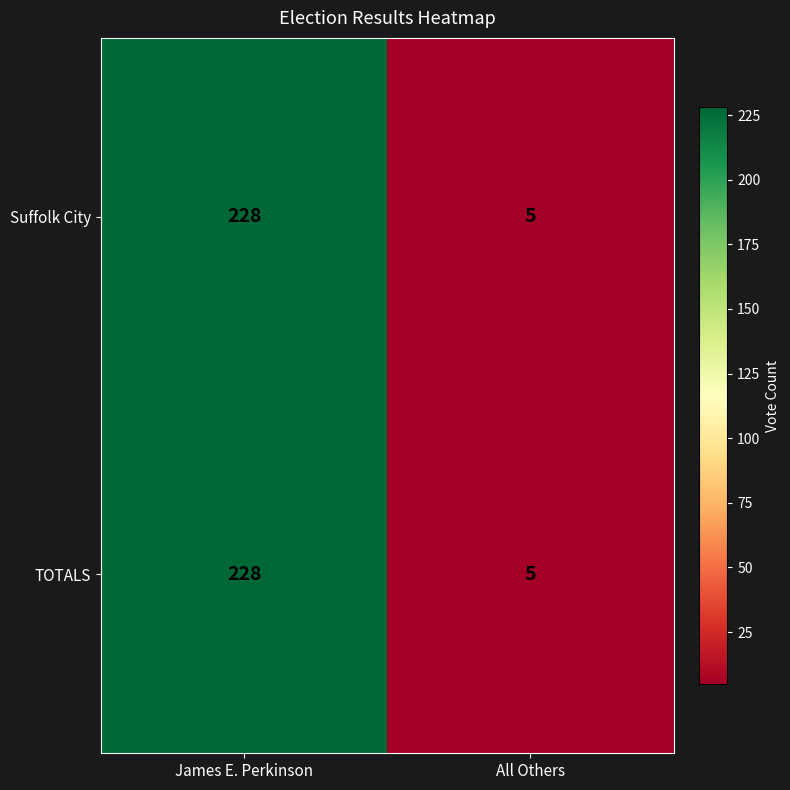

What is the sum of the Suffolk City values at James E. Perkinson and All Others?

233